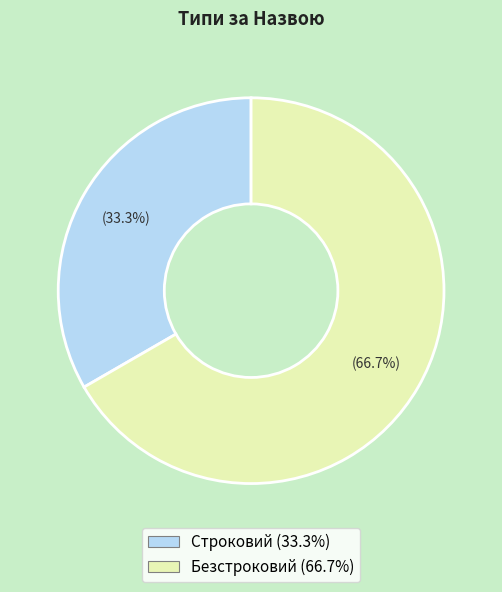

Count the number of slices in the pie.

2